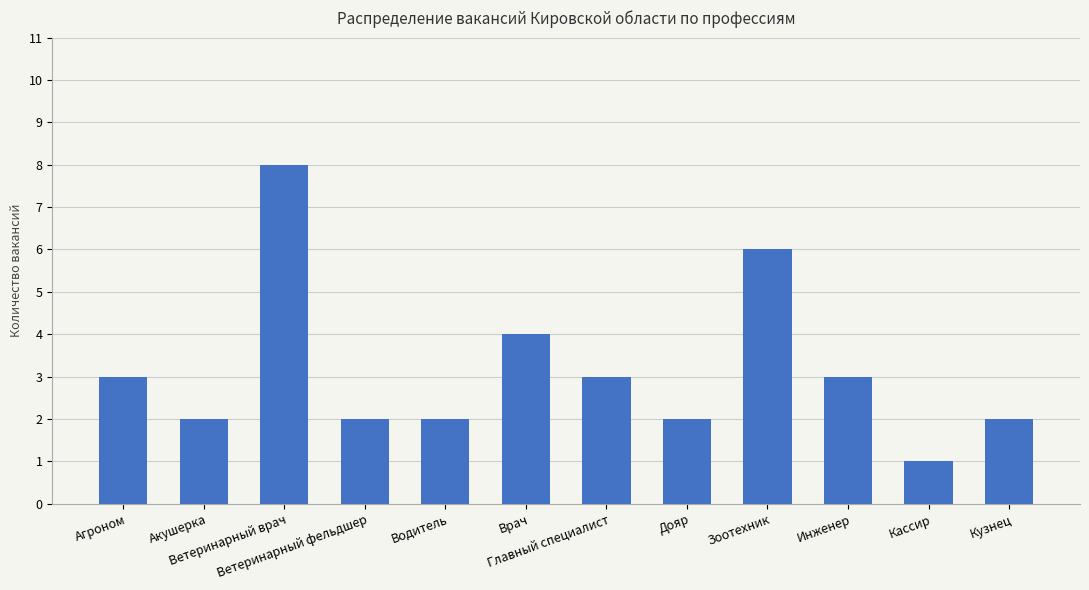

How many categories are shown in the chart?

12